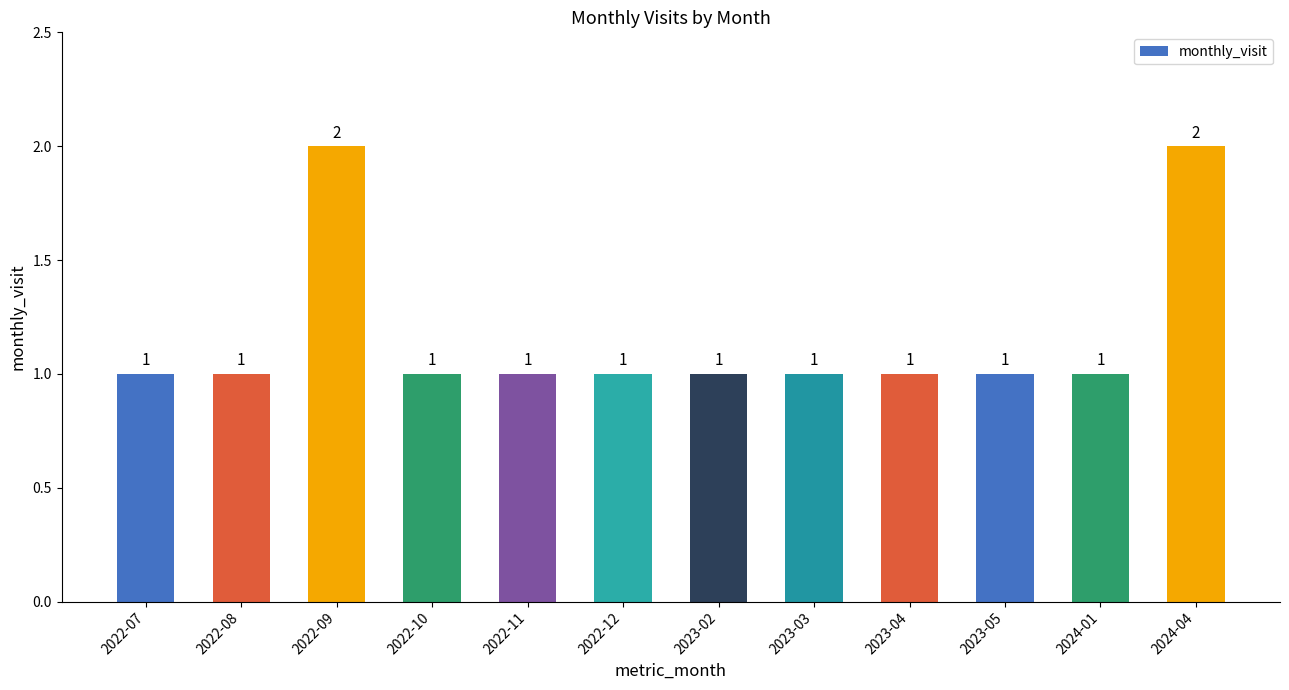

What is the value of the 3rd bar from the left?

2